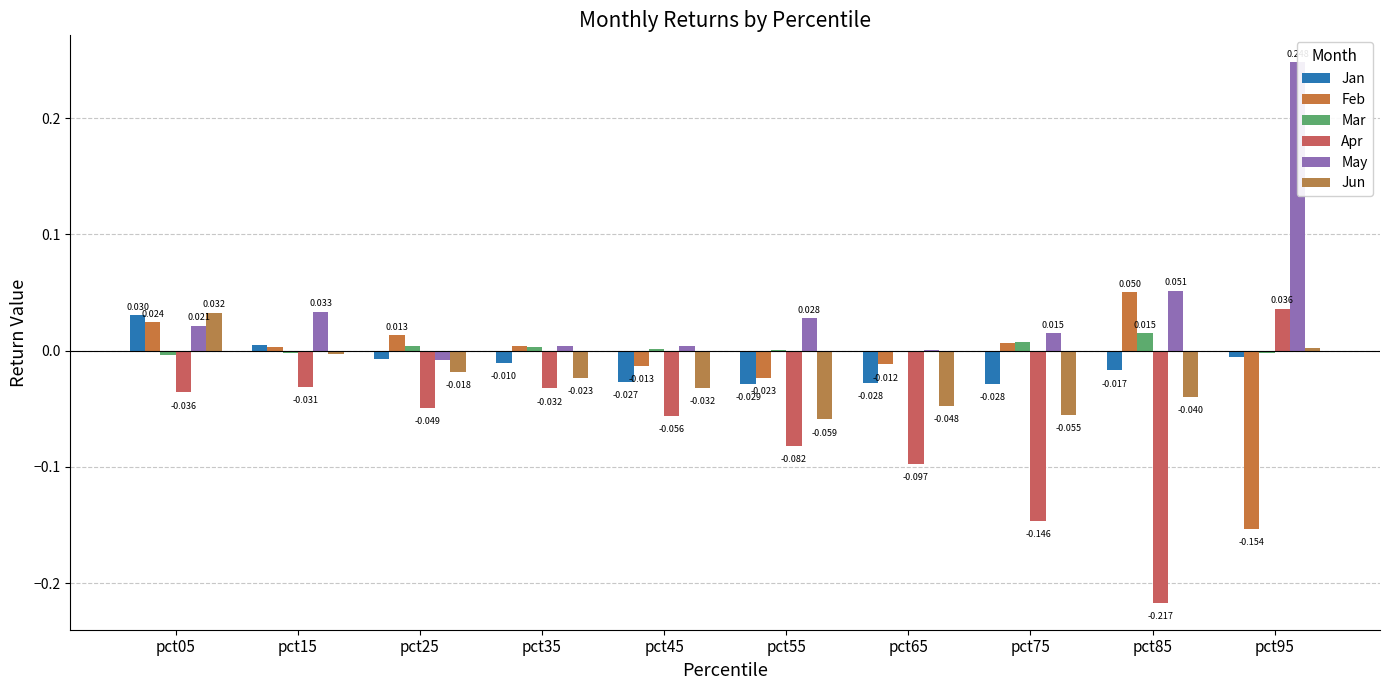

How many values in the Jun series are below 0?

8